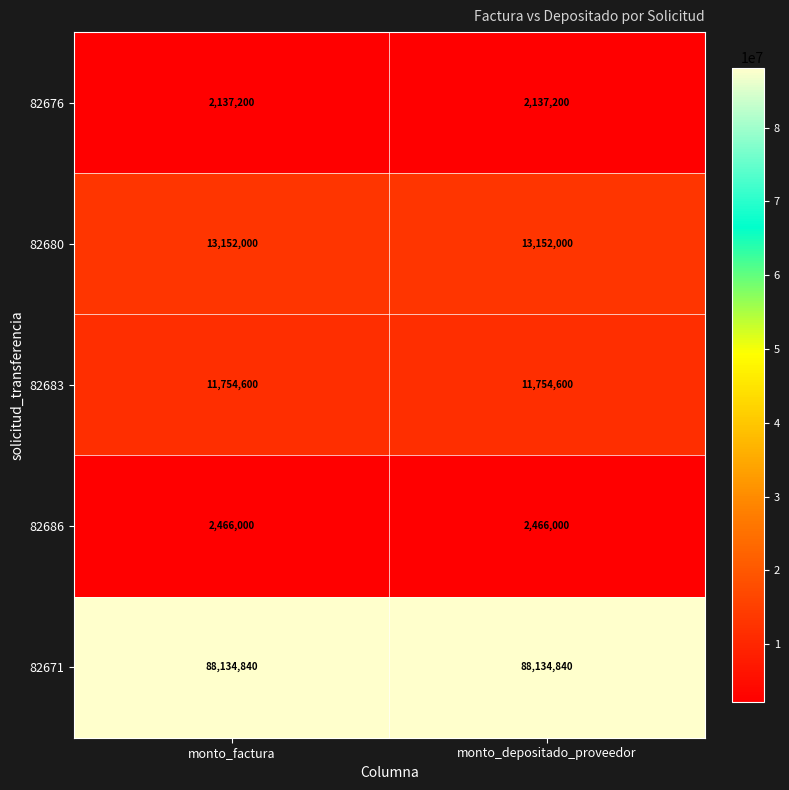

True or false: 82680 has a value of 13152000 at monto_depositado_proveedor.

True